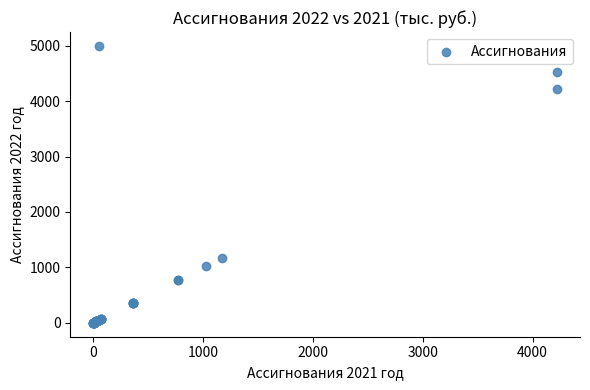

What Y value in the scatter plot is closest to 2497?

1170.0